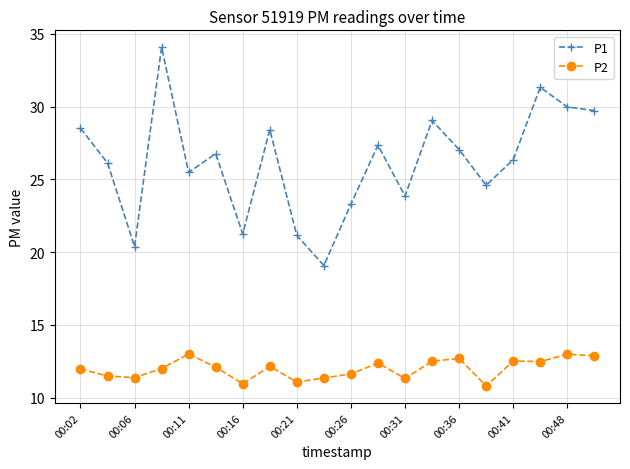

What is the difference between the second highest and minimum values in the P2 series?

2.2